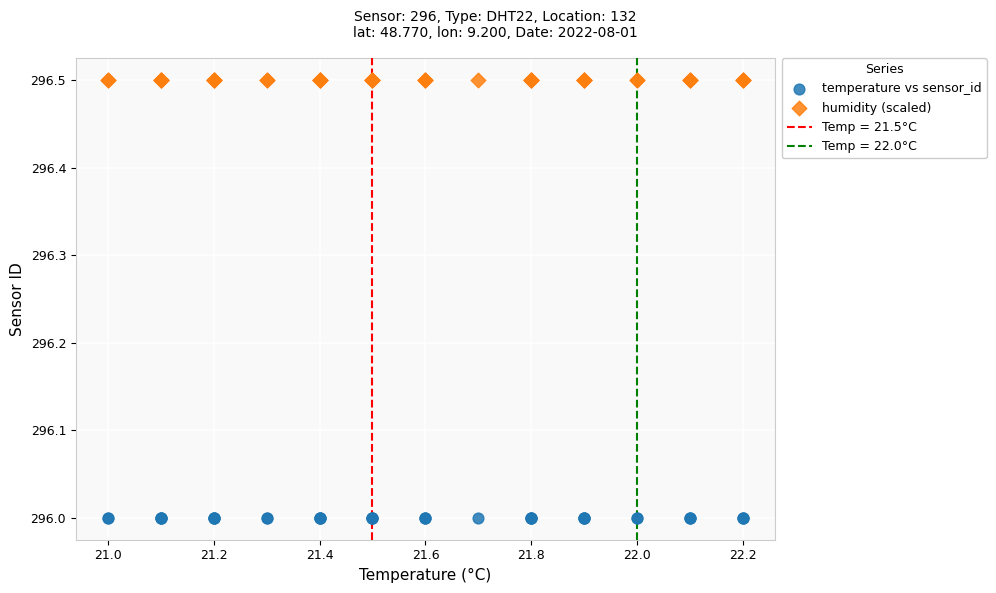

Which series reaches the minimum Y coordinate?

temperature vs sensor_id